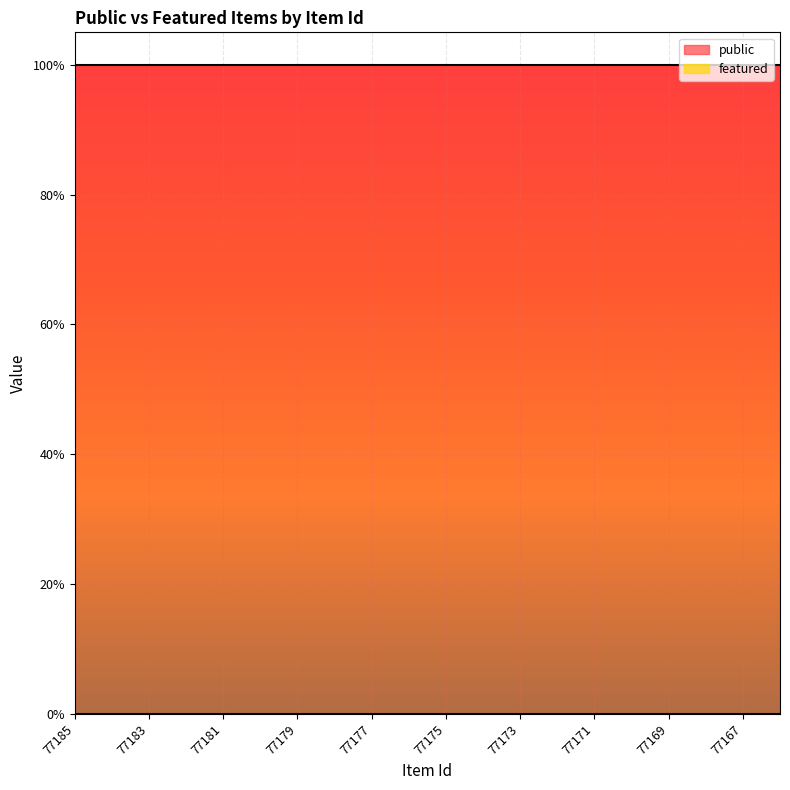

Does the chart display data point markers on the line(s)?

No